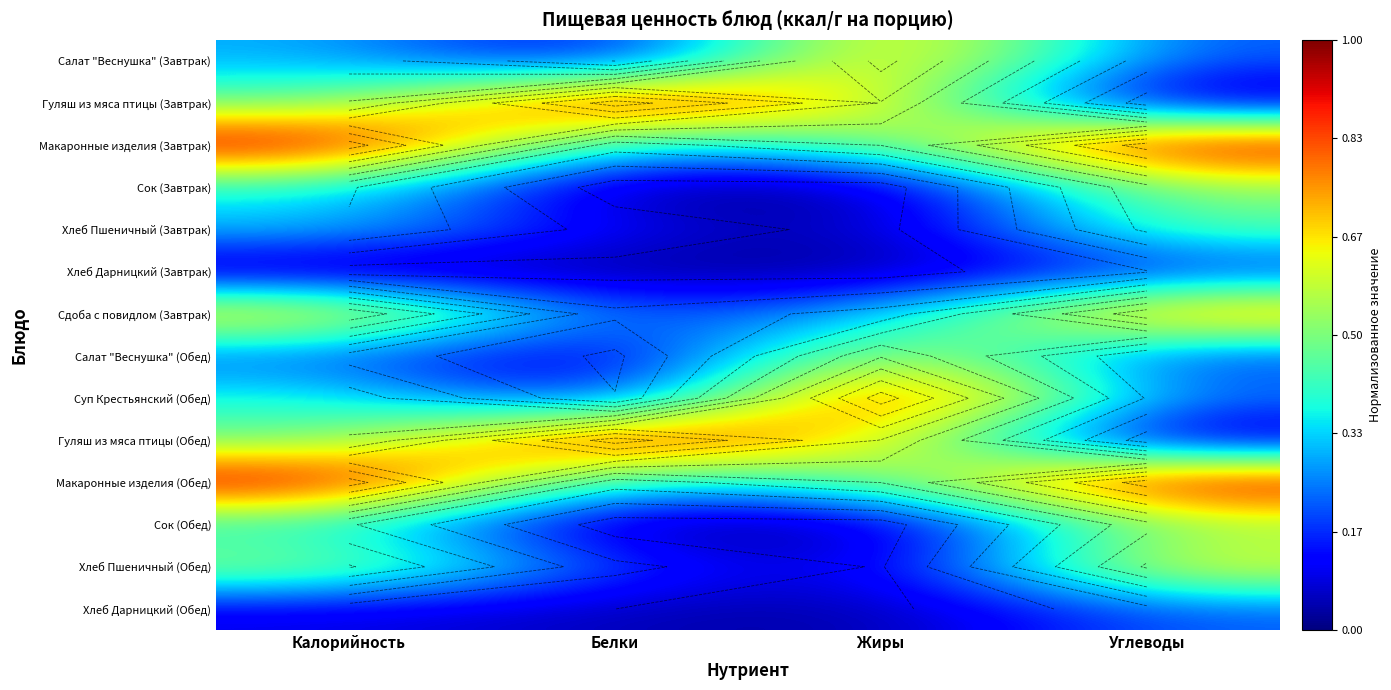

At how many categories does at least one series exceed 0?

4